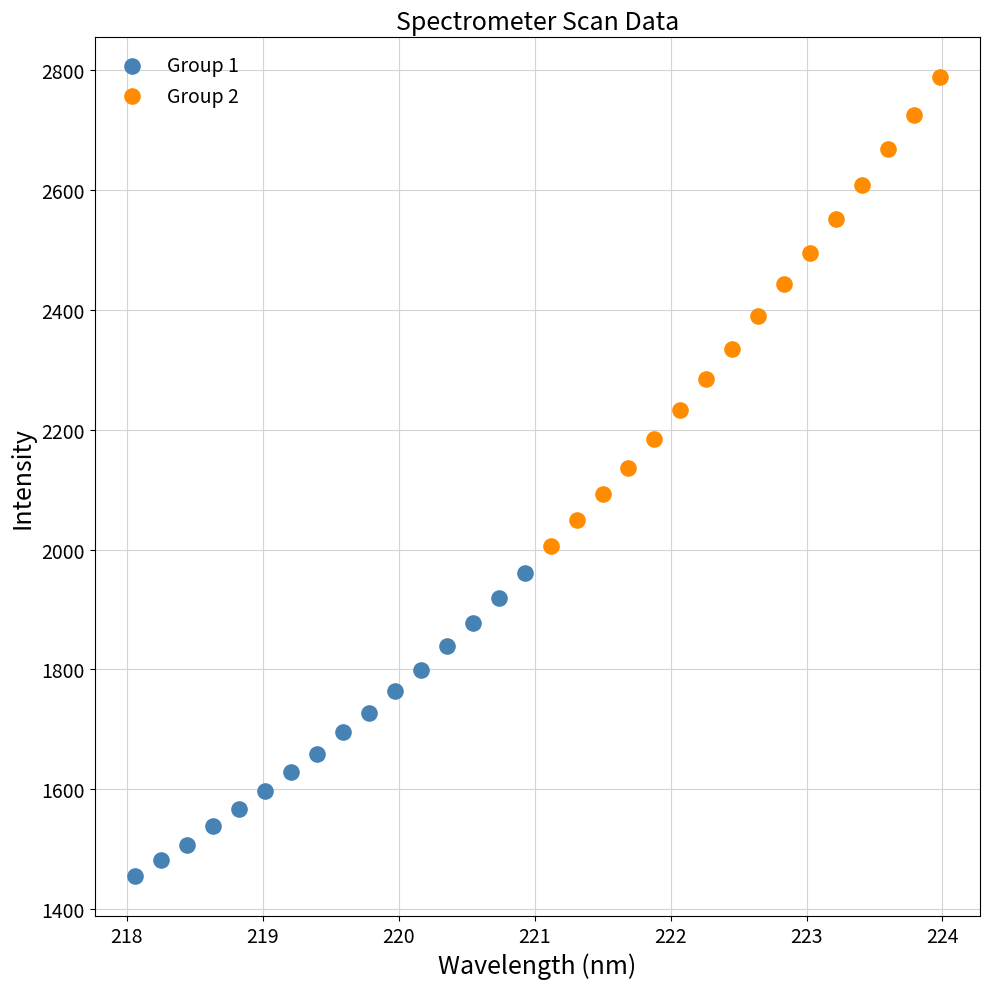

Which series contains the highest Y value?

Group 2